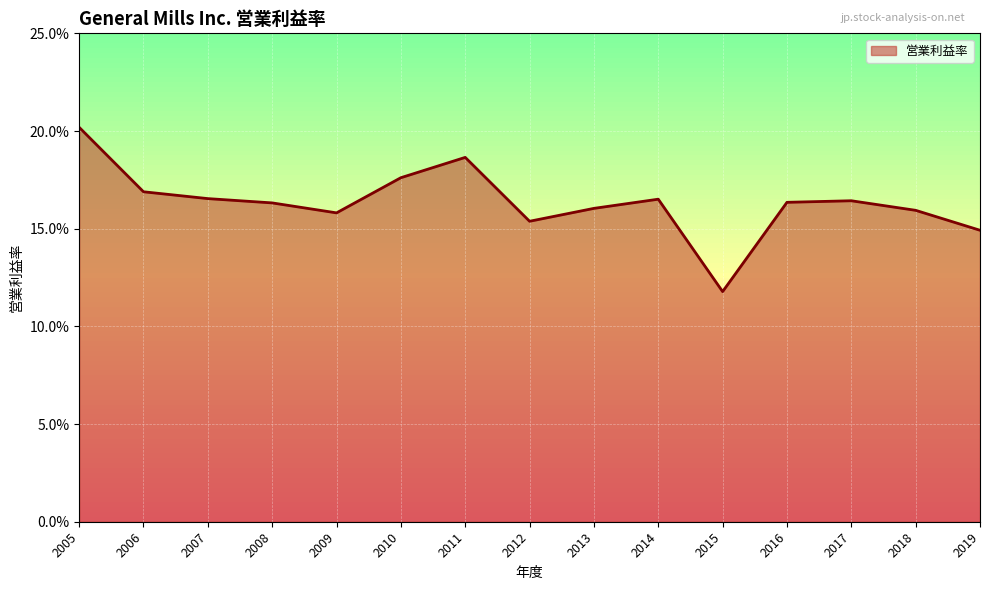

Does the chart have visible grid lines?

Yes